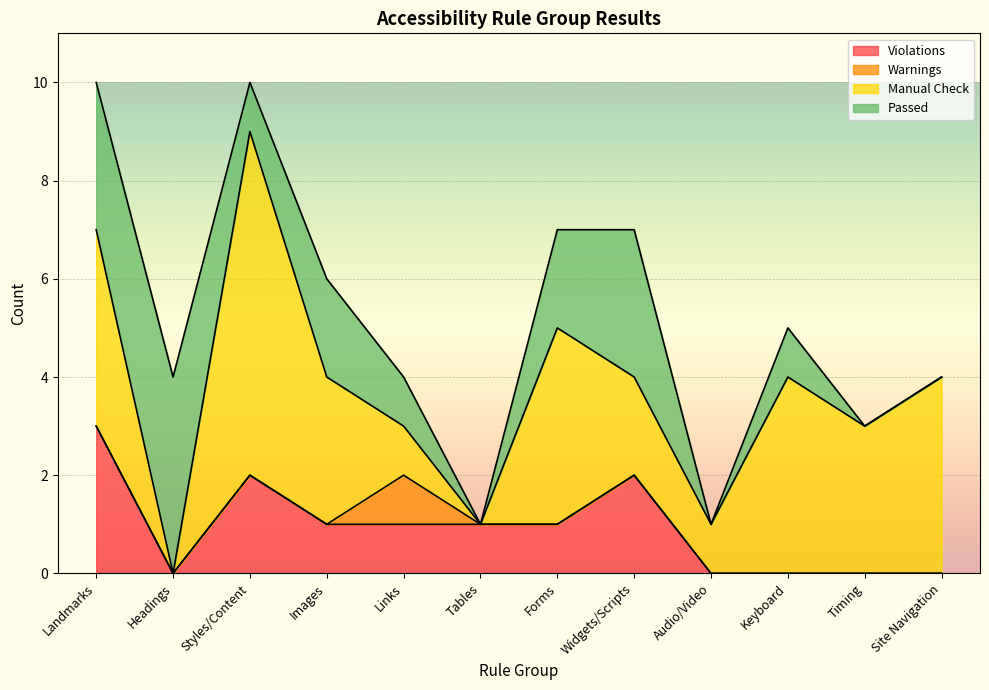

Rank the series by their average value, from highest to lowest.

Manual Check, Passed, Violations, Warnings